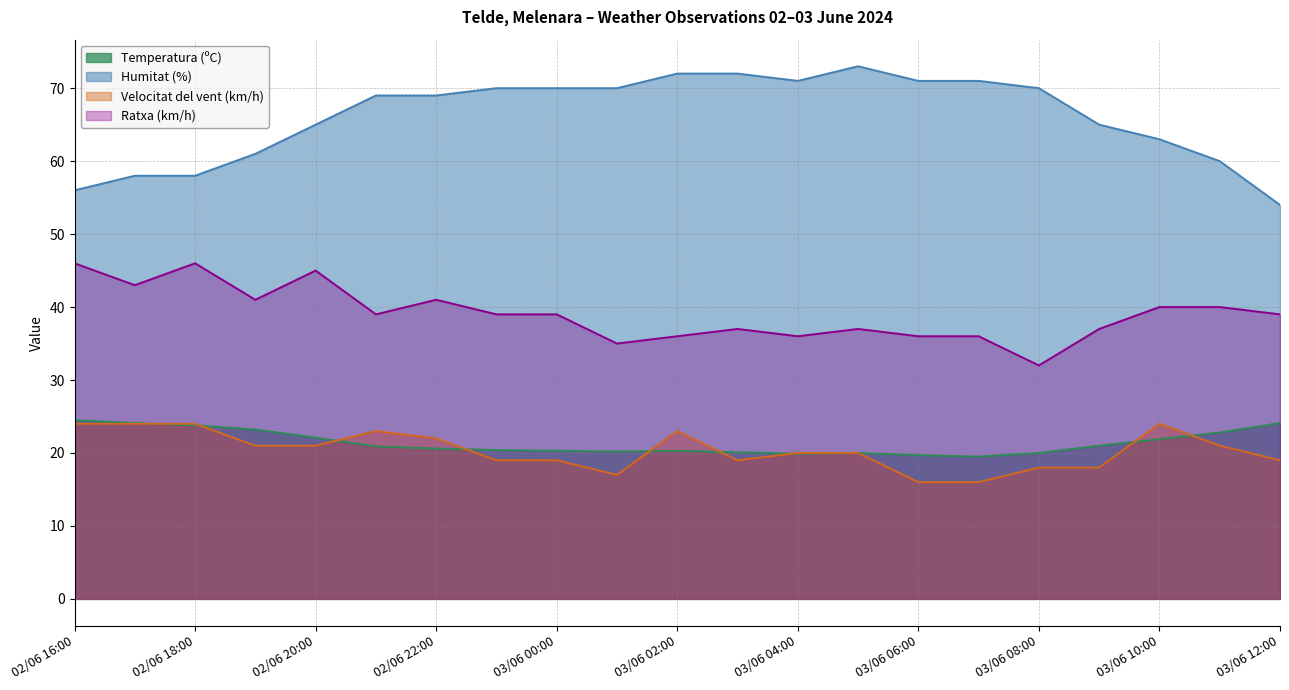

What is the maximum value for Ratxa (km/h)?

46.0